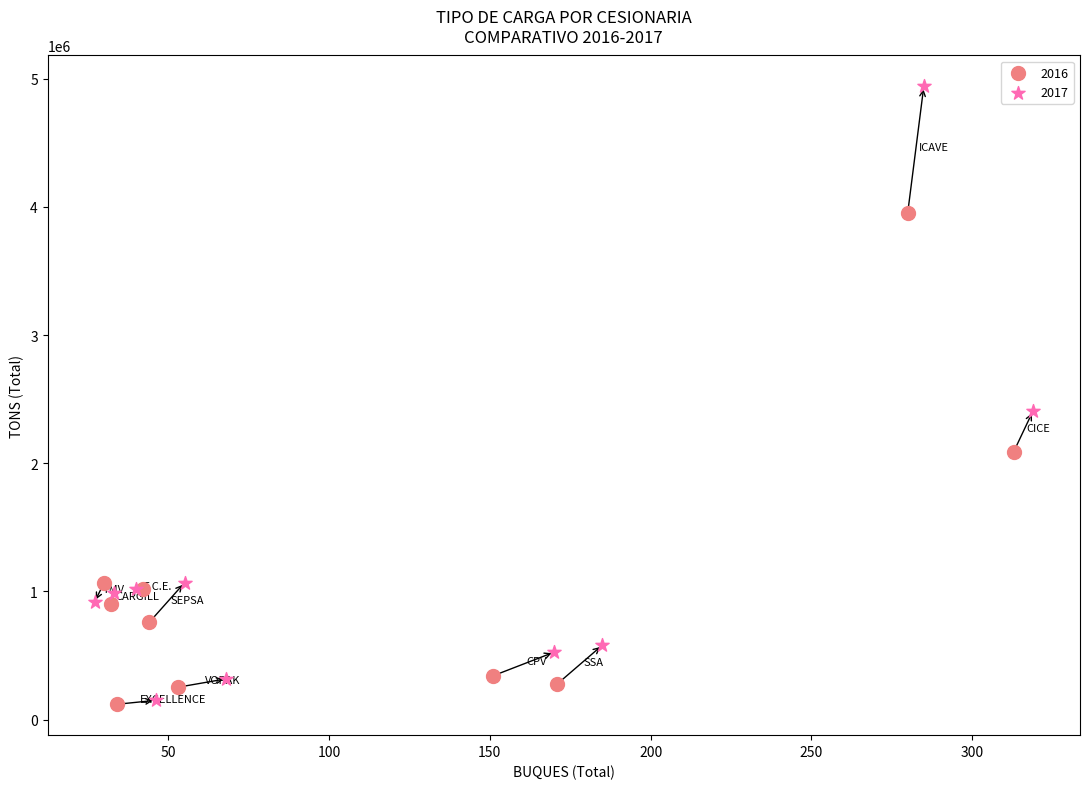

Which series has the widest spread of Y values?

2017